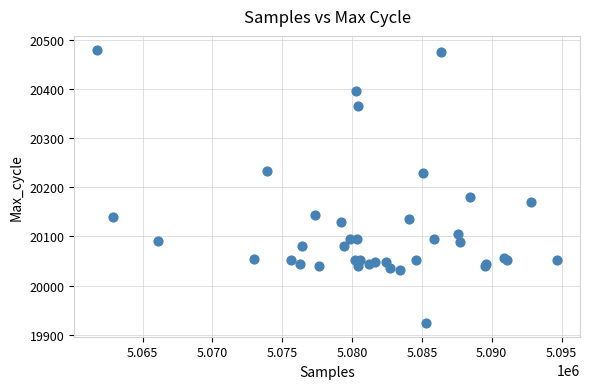

What Y value in the scatter plot is closest to 20202?

20181